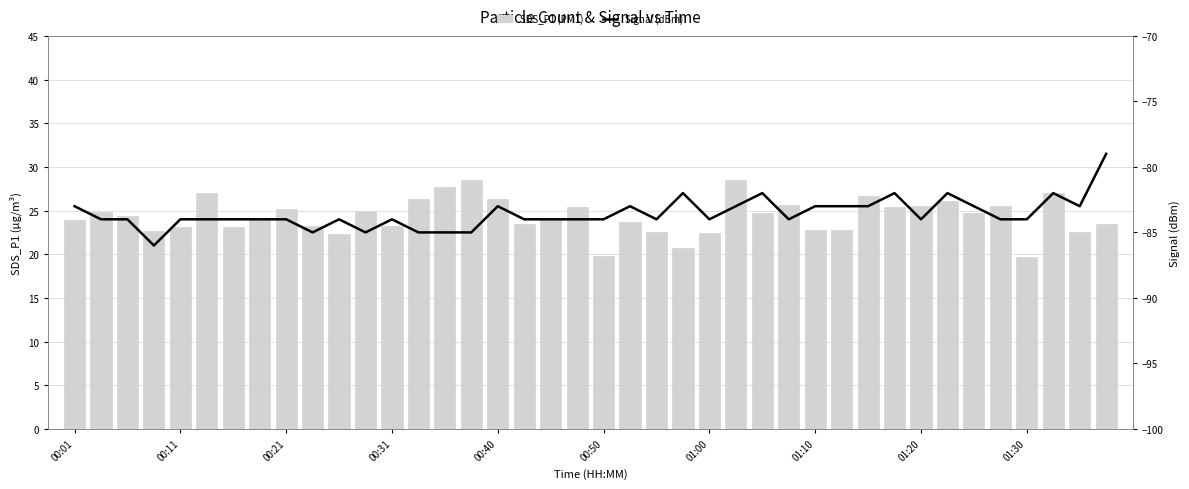

How many data points does each series have?

40